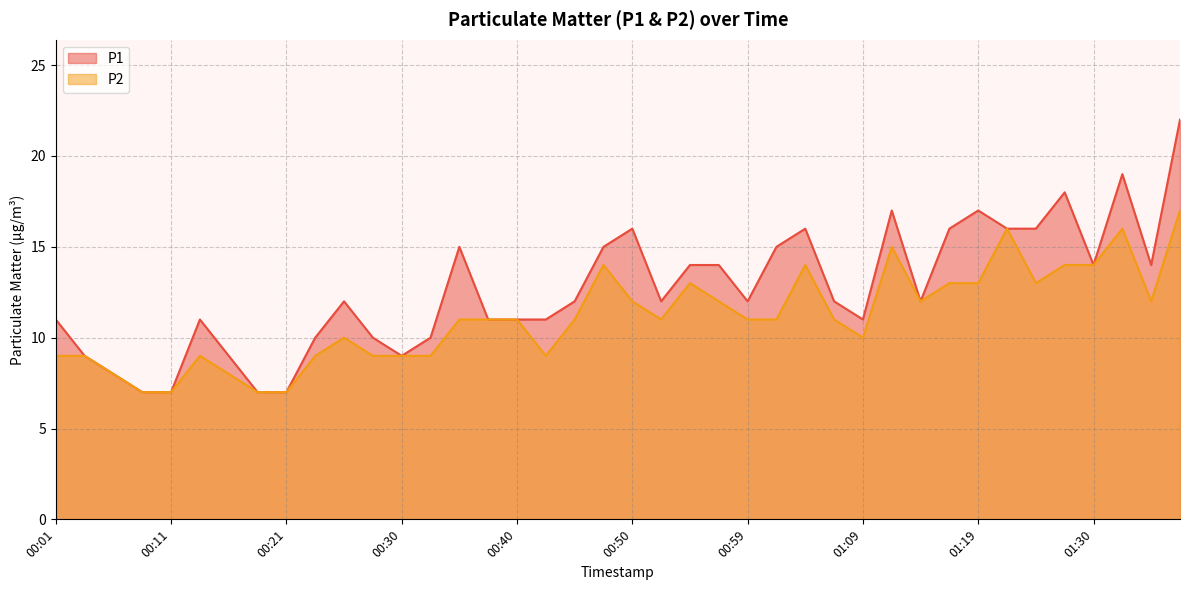

How many interior local valleys does the P1 series have?

7